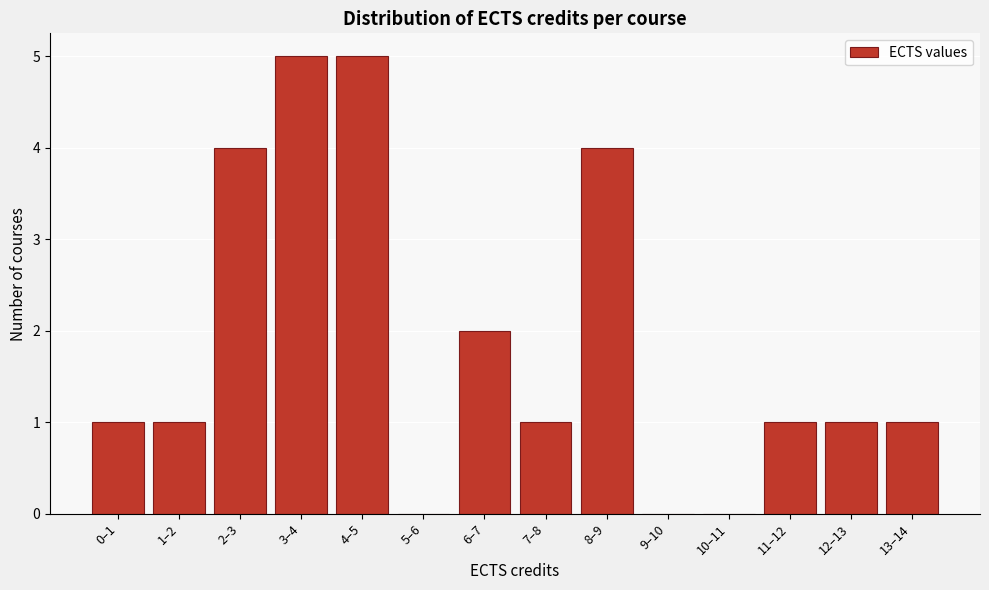

Reading left to right, what are all the values shown in this chart?

0–1=1	1–2=1	2–3=4	3–4=5	4–5=5	5–6=0	6–7=2	7–8=1	8–9=4	9–10=0	10–11=0	11–12=1	12–13=1	13–14=1